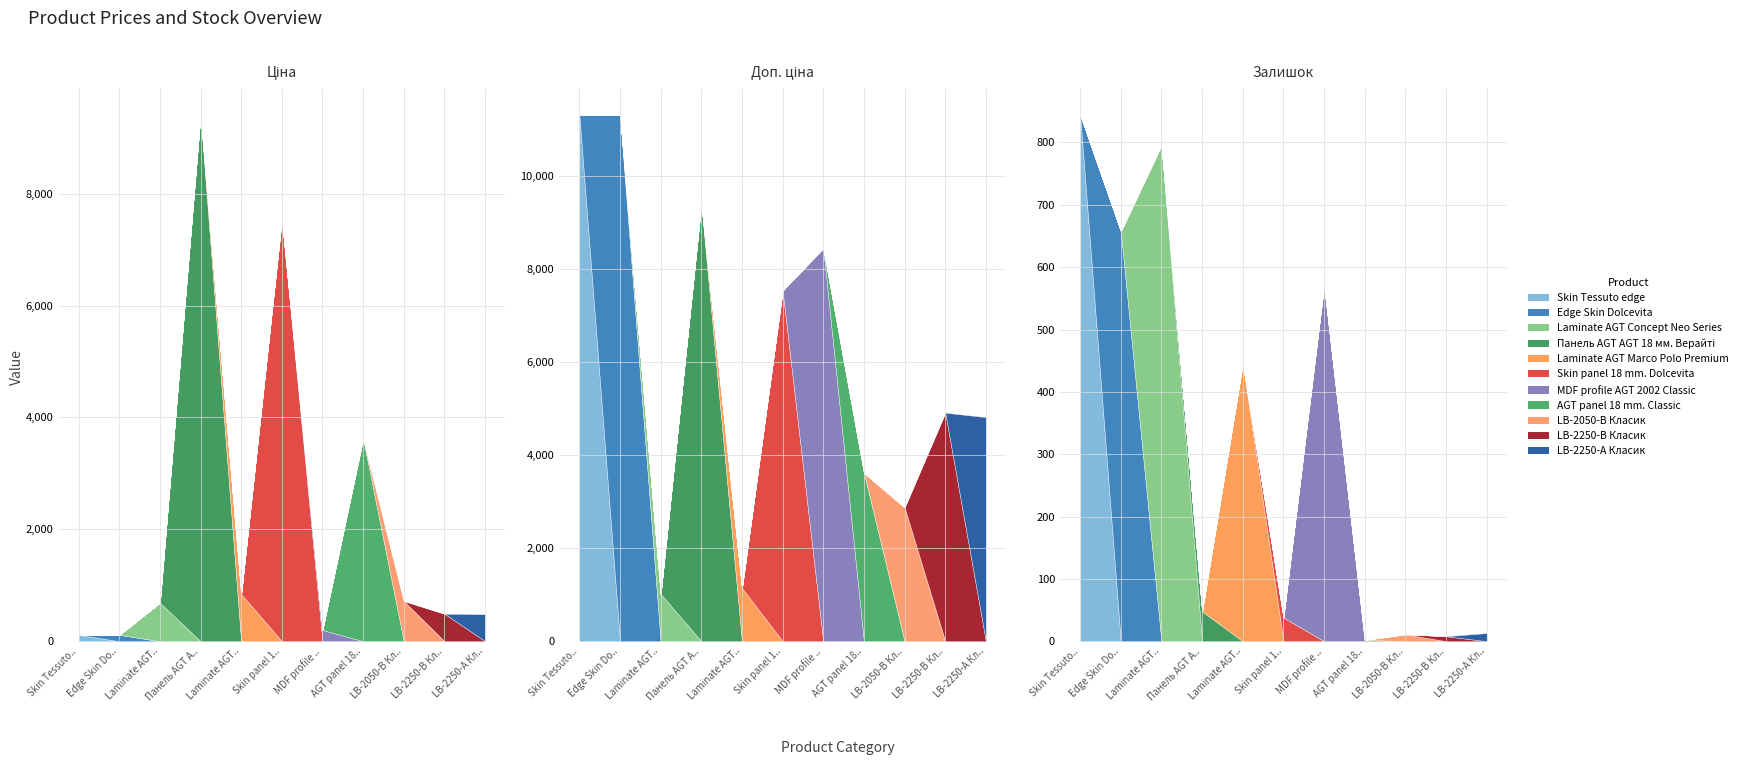

What is the sum of the Ціна values at LB-2250-В Класик and LB-2050-В Класик?

1211.4